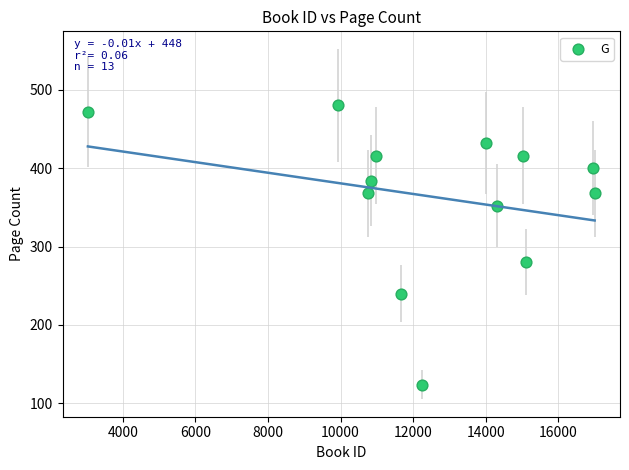

What is the range of X values (max minus min)?

13968